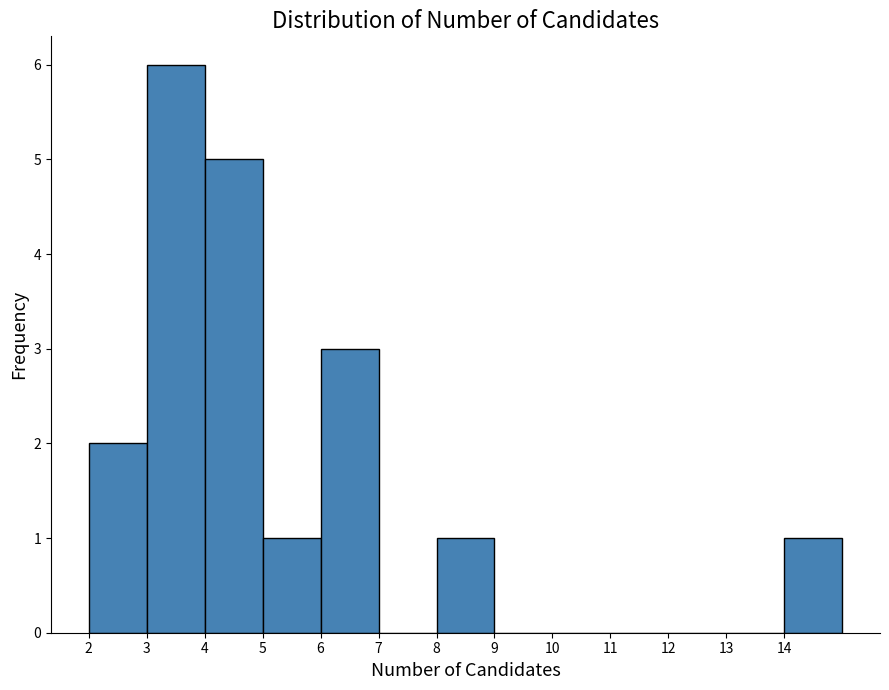

How tall is the bar that spans 8 to 9 on the x-axis? The values are not printed on the chart, so give them approximately, as read against the axis.

1